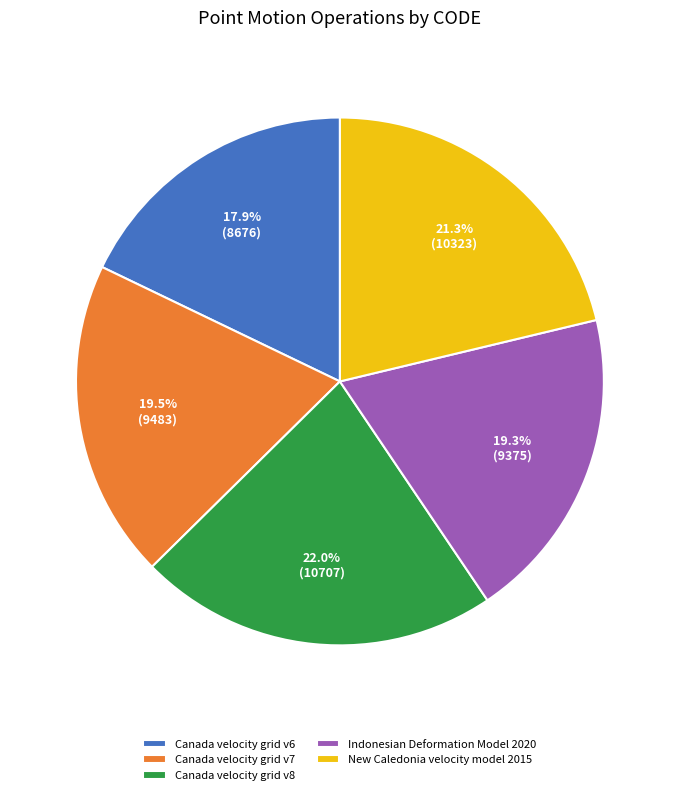

To the nearest percent, what percentage of the pie is New Caledonia velocity model 2015?

21%